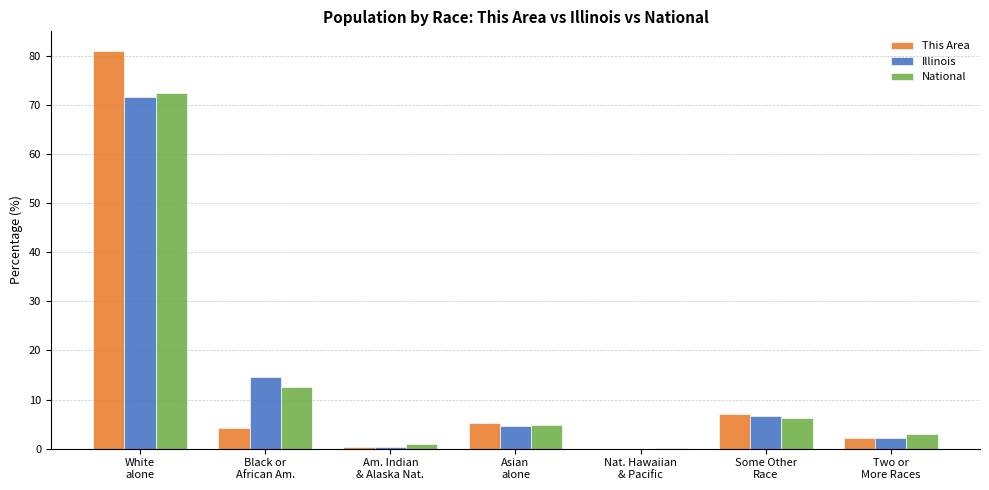

What is the sum of all This Area values?

100.0